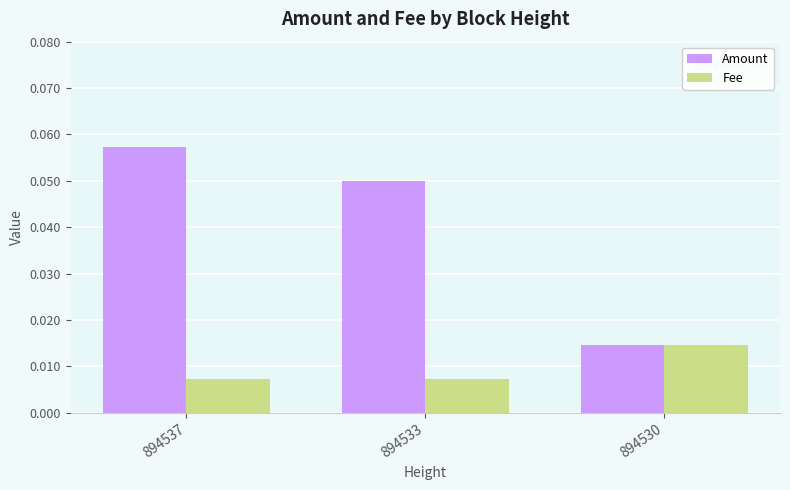

Is the value of Fee at 894533 greater than the value of Amount at 894537?

No